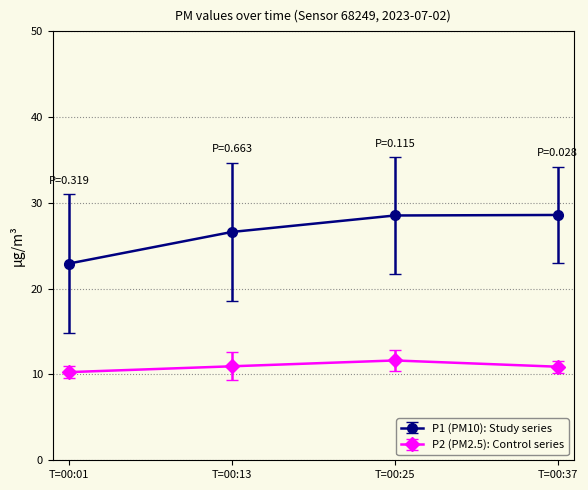

Is it true that P2 (PM2.5): Control series equals 3.7 at T=00:01?

False